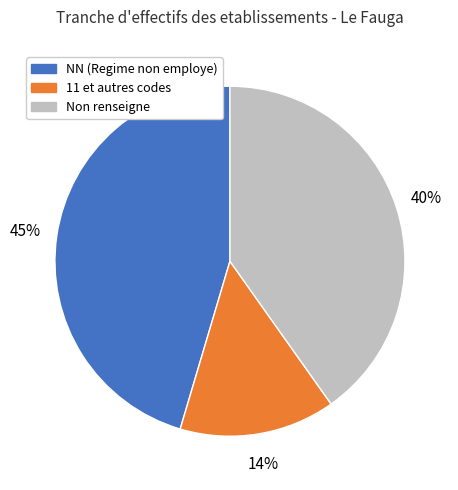

Is there any slice that represents more than half of the pie?

No